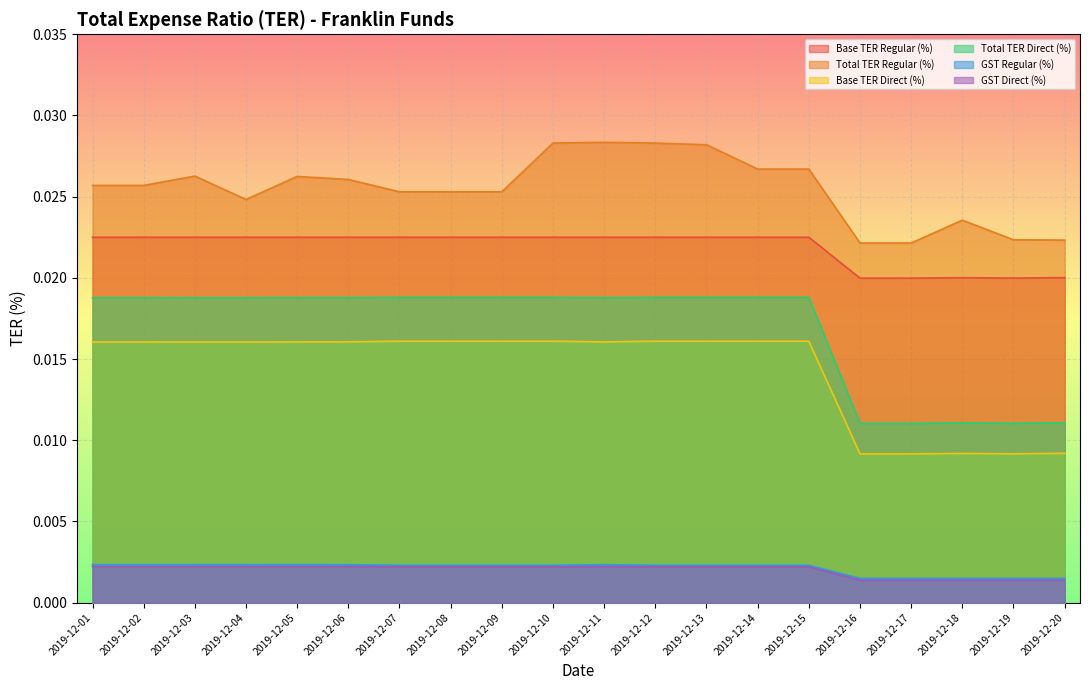

How many data points does each series have?

20